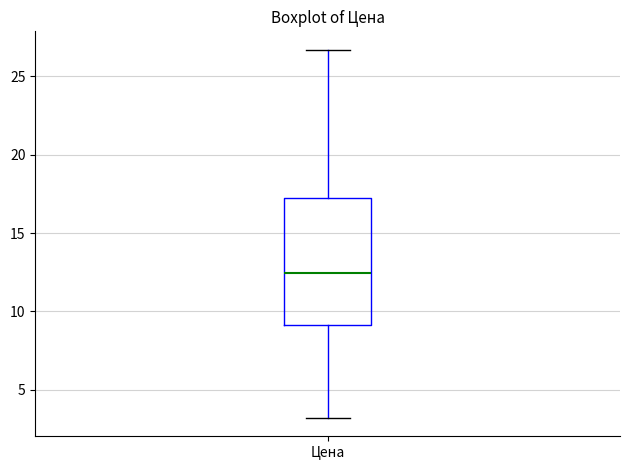

Transcribe this box plot: give where the median line is, the range the box spans, and where the two whiskers end, as read against the y-axis. The values are not printed on the chart, so give them approximately, as read against the axis.

median 12.5, box 9.0 to 17.5, whiskers 3.0 to 26.5